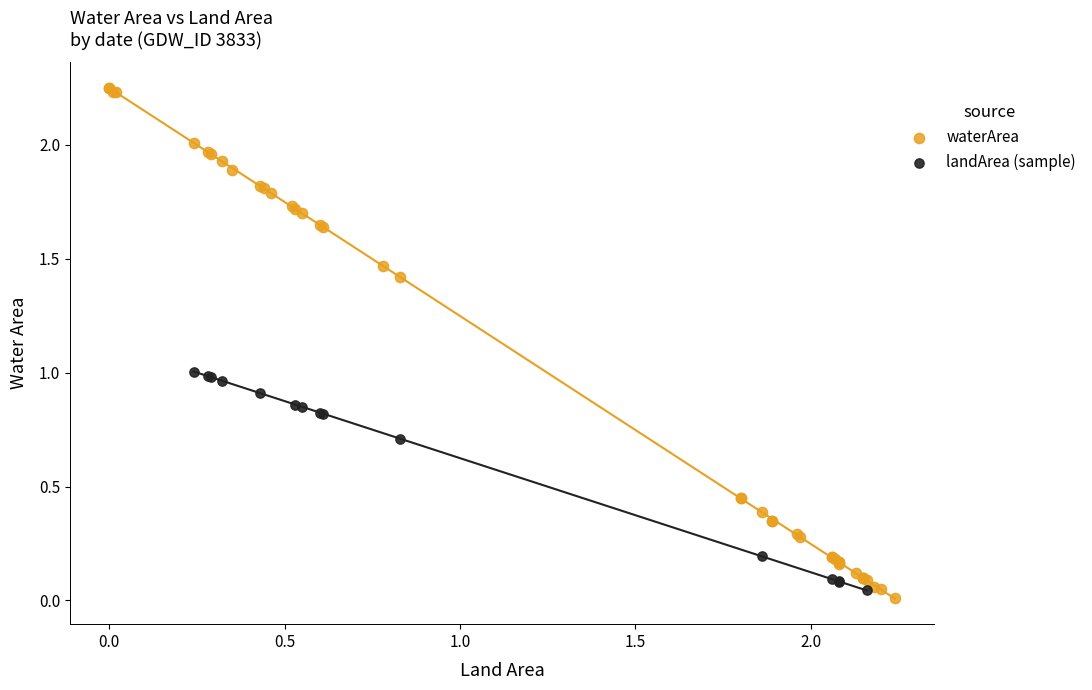

Which series has the widest spread of Y values?

waterArea